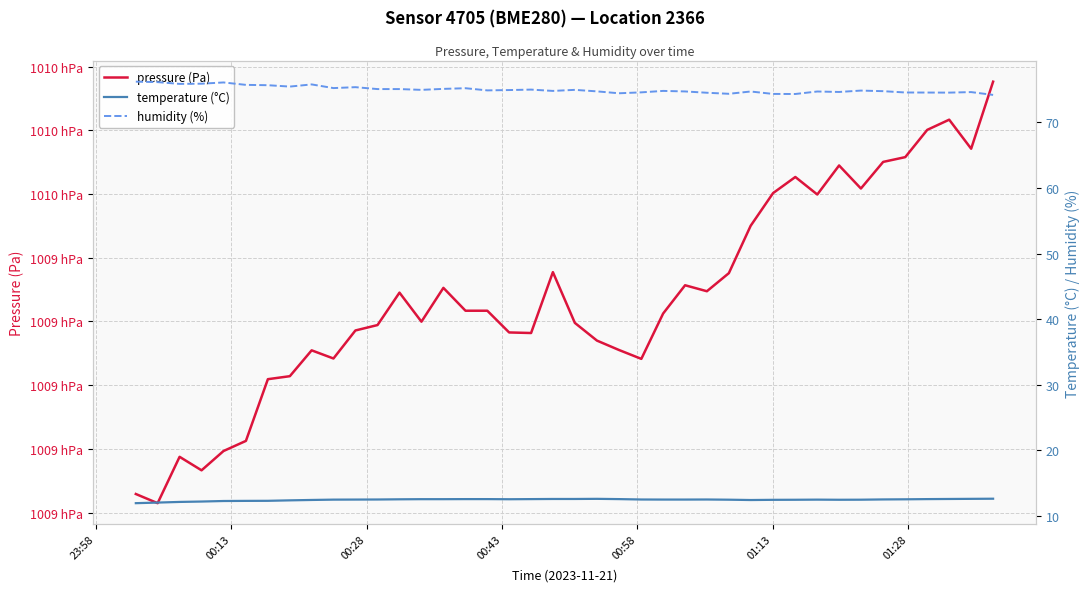

Which series has the widest spread of values?

pressure (Pa)